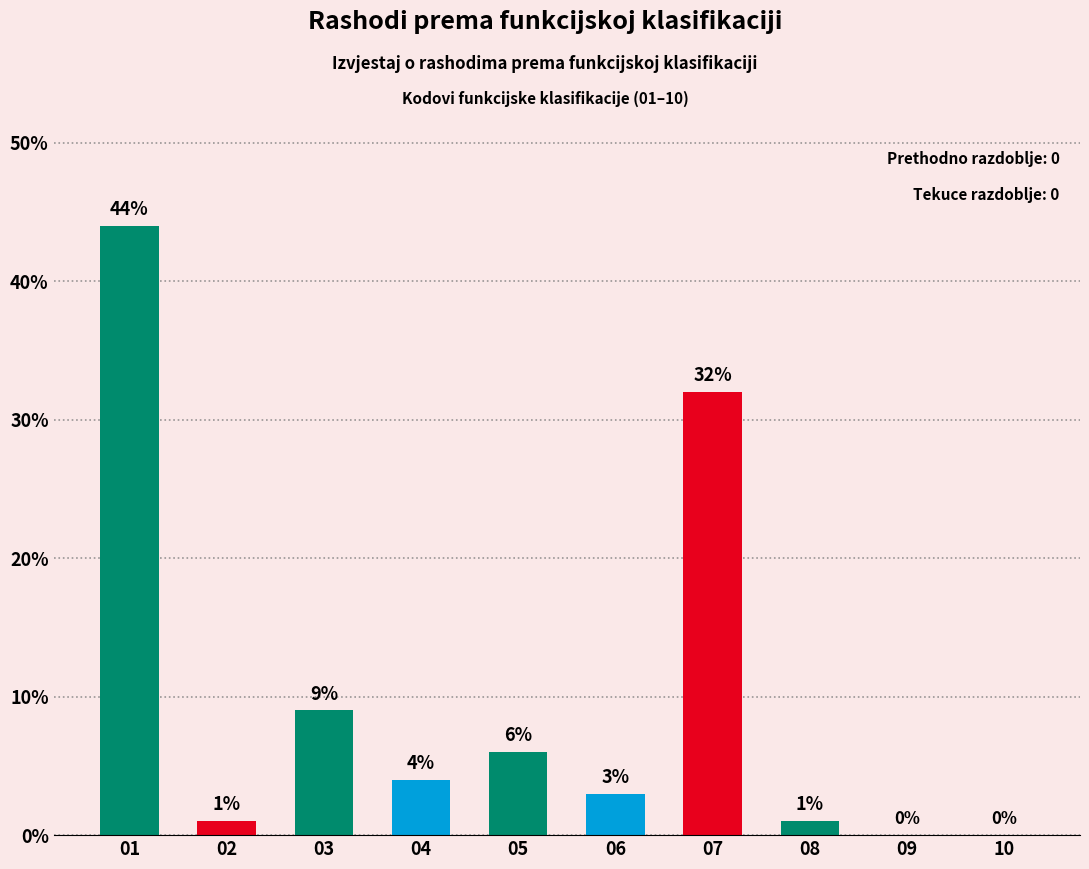

How many data points does each series have?

10